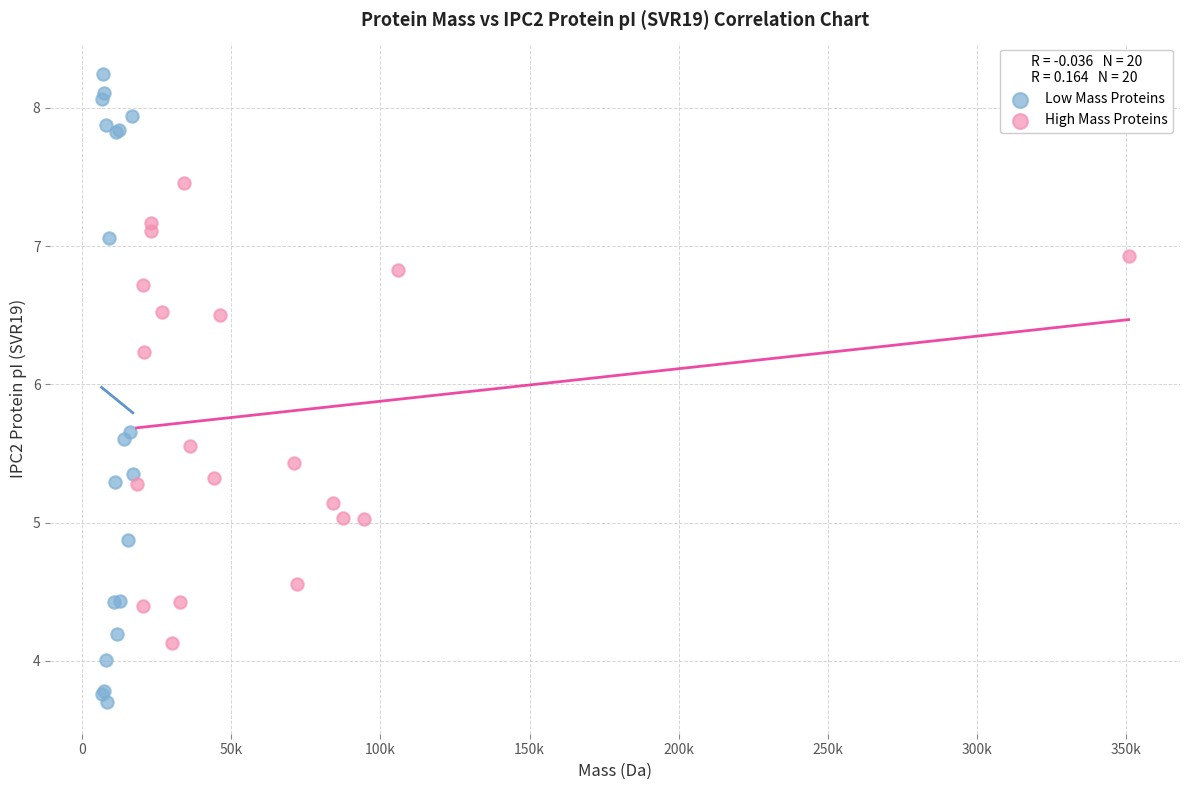

What are all the series names shown in the legend?

Low Mass Proteins, High Mass Proteins